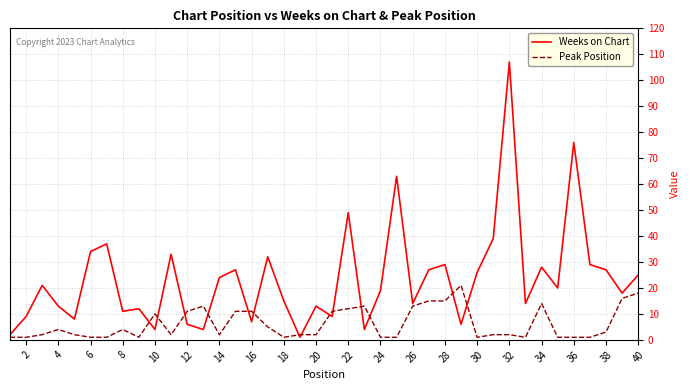

Which series has the largest total across all categories?

Weeks on Chart